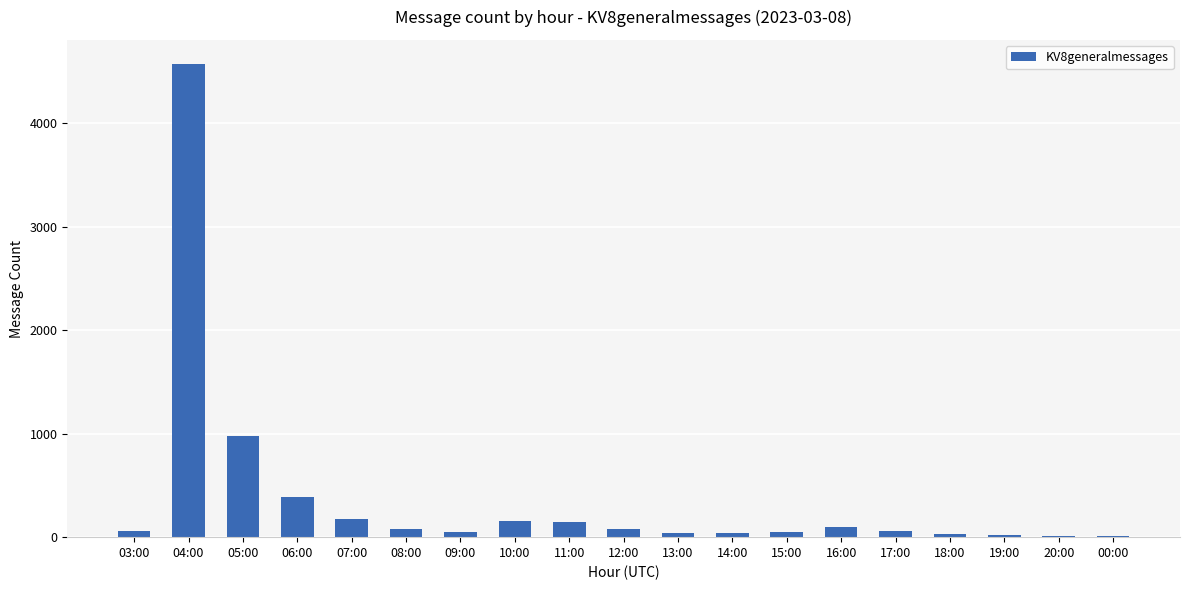

What is the sum of all values?

7059